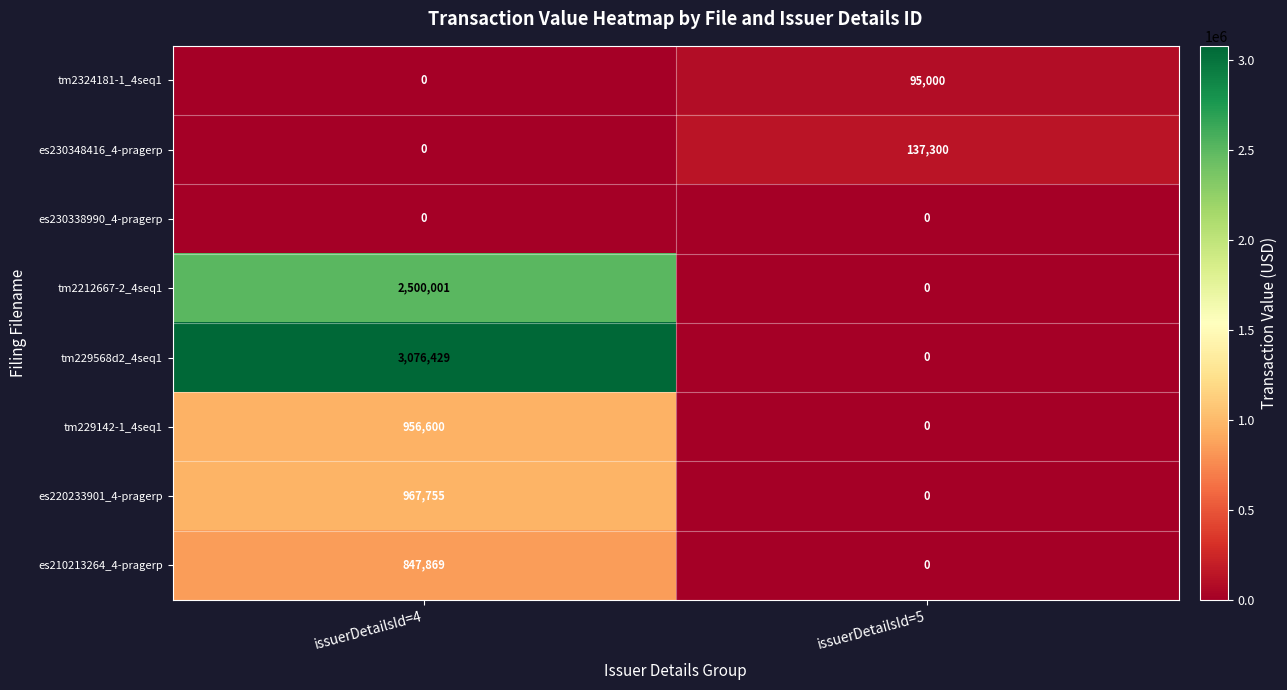

Reading left to right, what are all the values shown in this chart?

tm2324181-1_4seq1: issuerDetailsId=4=0	issuerDetailsId=5=95000
es230348416_4-pragerp: issuerDetailsId=4=0	issuerDetailsId=5=137300
es230338990_4-pragerp: issuerDetailsId=4=0	issuerDetailsId=5=0
tm2212667-2_4seq1: issuerDetailsId=4=2500001	issuerDetailsId=5=0
tm229568d2_4seq1: issuerDetailsId=4=3076429	issuerDetailsId=5=0
tm229142-1_4seq1: issuerDetailsId=4=956600	issuerDetailsId=5=0
es220233901_4-pragerp: issuerDetailsId=4=967755	issuerDetailsId=5=0
es210213264_4-pragerp: issuerDetailsId=4=847869	issuerDetailsId=5=0